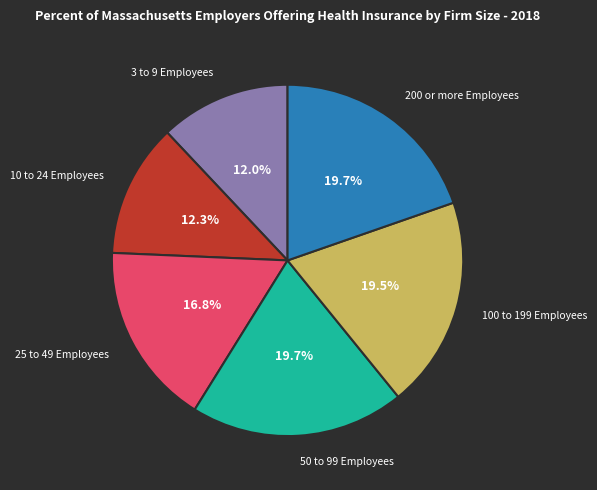

Does any single category account for the majority?

No